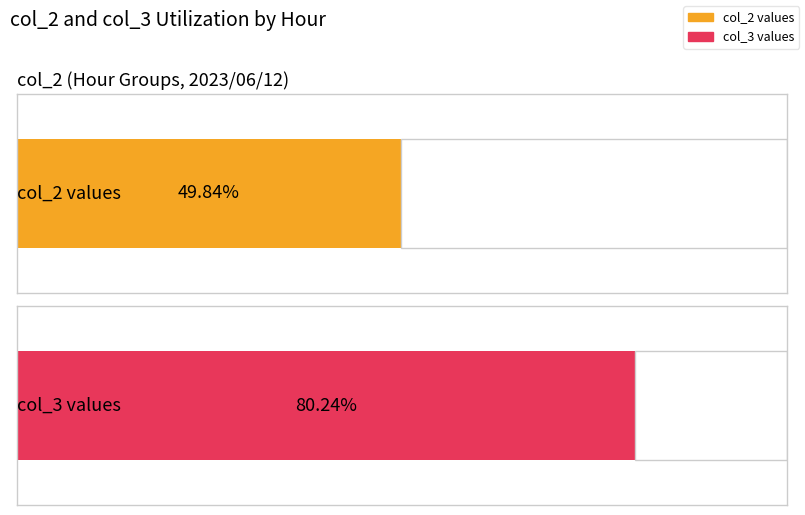

What are all the series names shown in the legend?

col_2, col_3